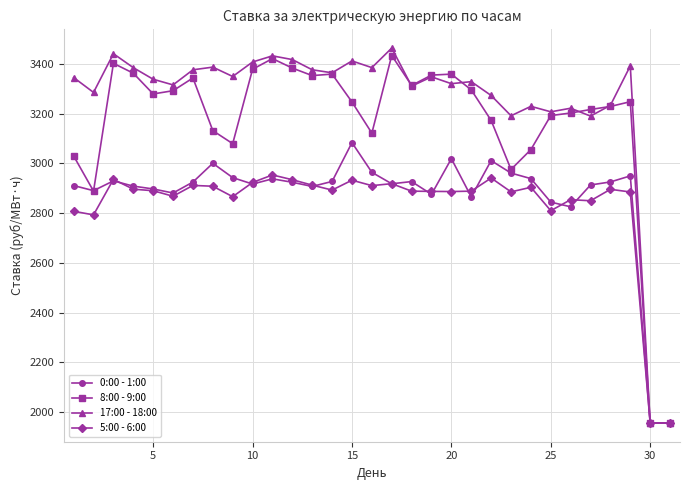

What is the value of the 17:00 - 18:00 point at the 10th from the left?

3407.3